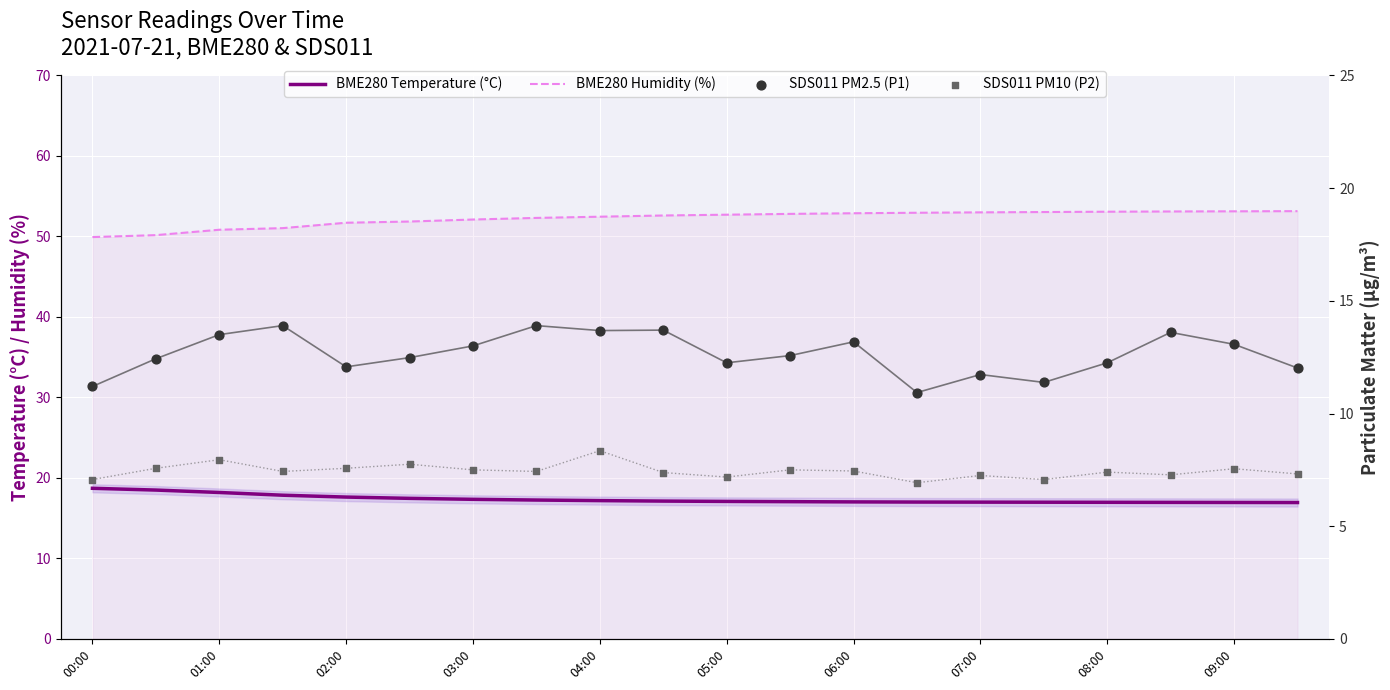

At how many categories does at least one series exceed 35?

20